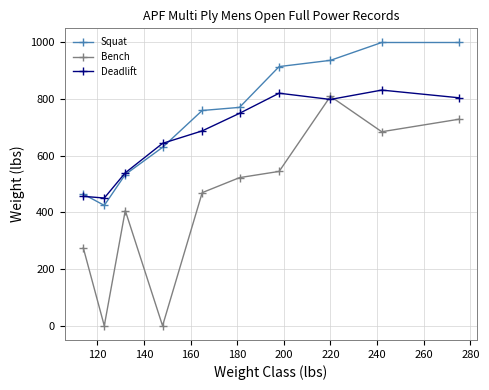

In Deadlift, how many points are lower than both neighbors (excluding endpoints)?

2